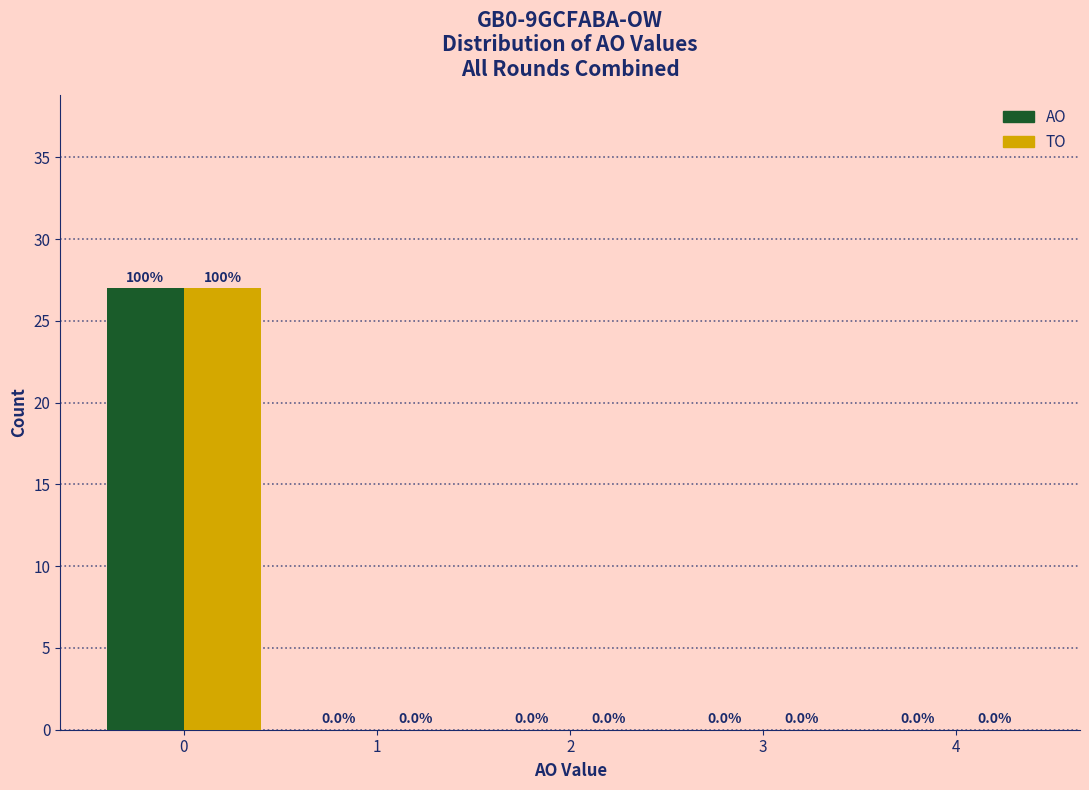

Reading left to right, what are all the values shown in this chart?

AO: 0=27	1=0	2=0	3=0	4=0
TO: 0=27	1=0	2=0	3=0	4=0